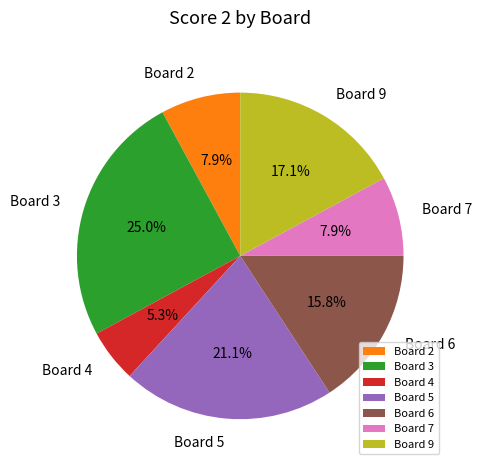

Do Board 9 and Board 5 together represent more than half of the pie?

No